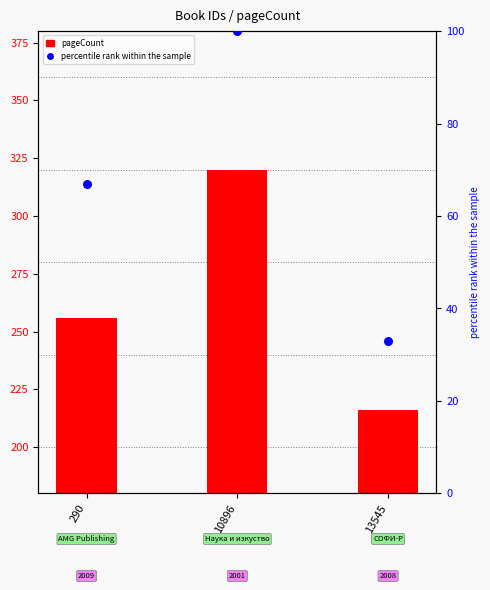

What are all the series names shown in the legend?

pageCount, percentile rank within the sample